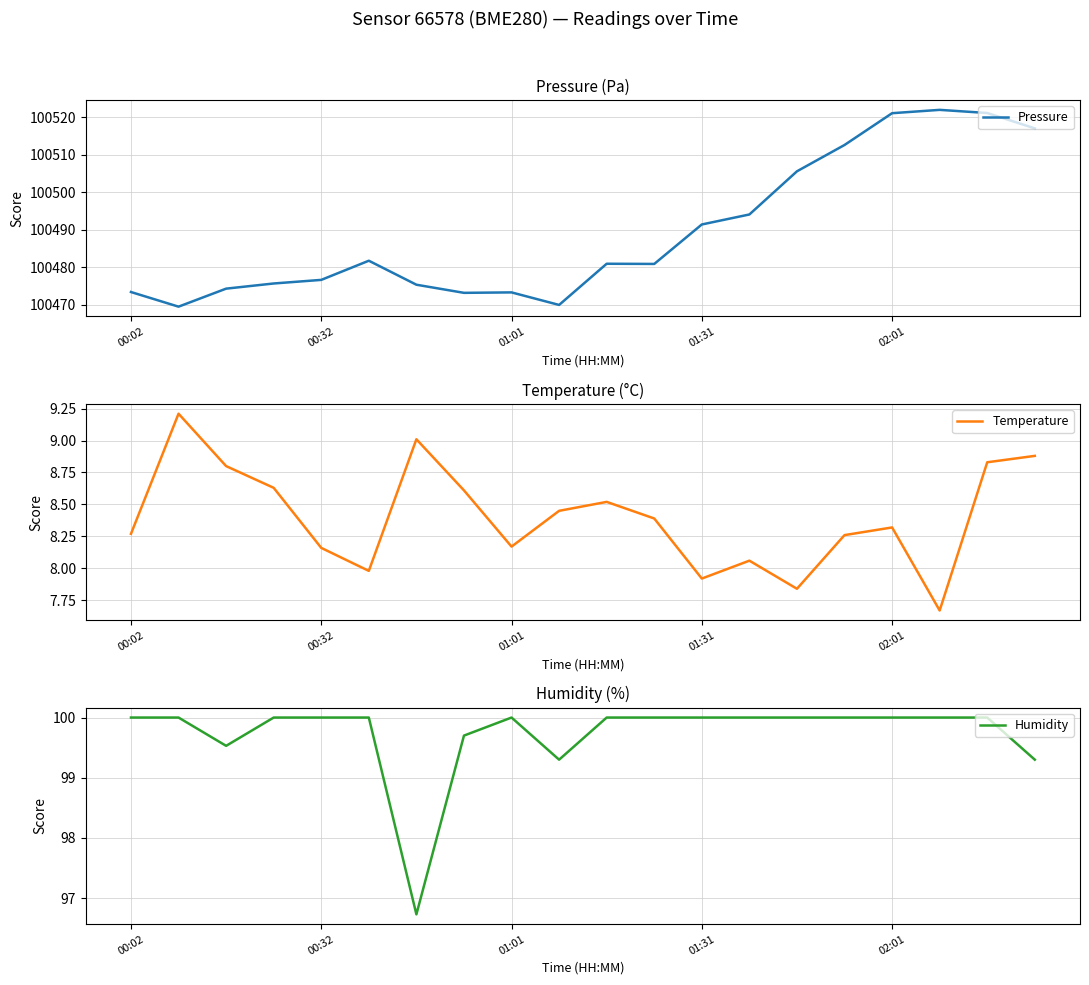

Where does the Temperature series first go above 8?

00:02